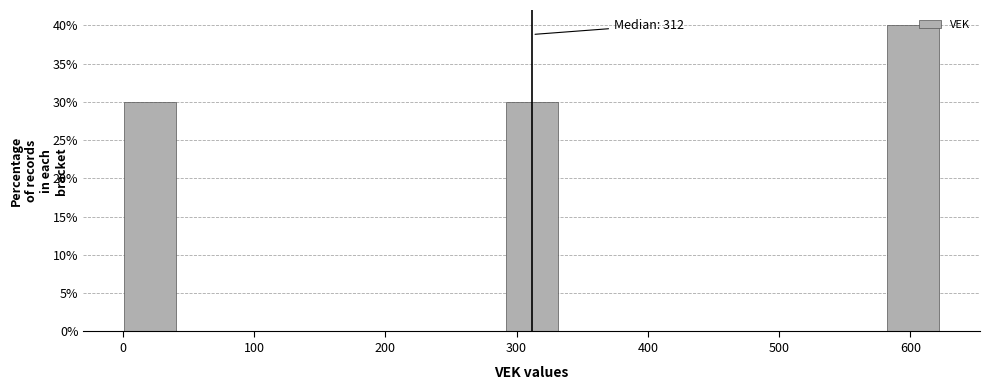

Which range on the x-axis has the tallest bar?

580 to 620